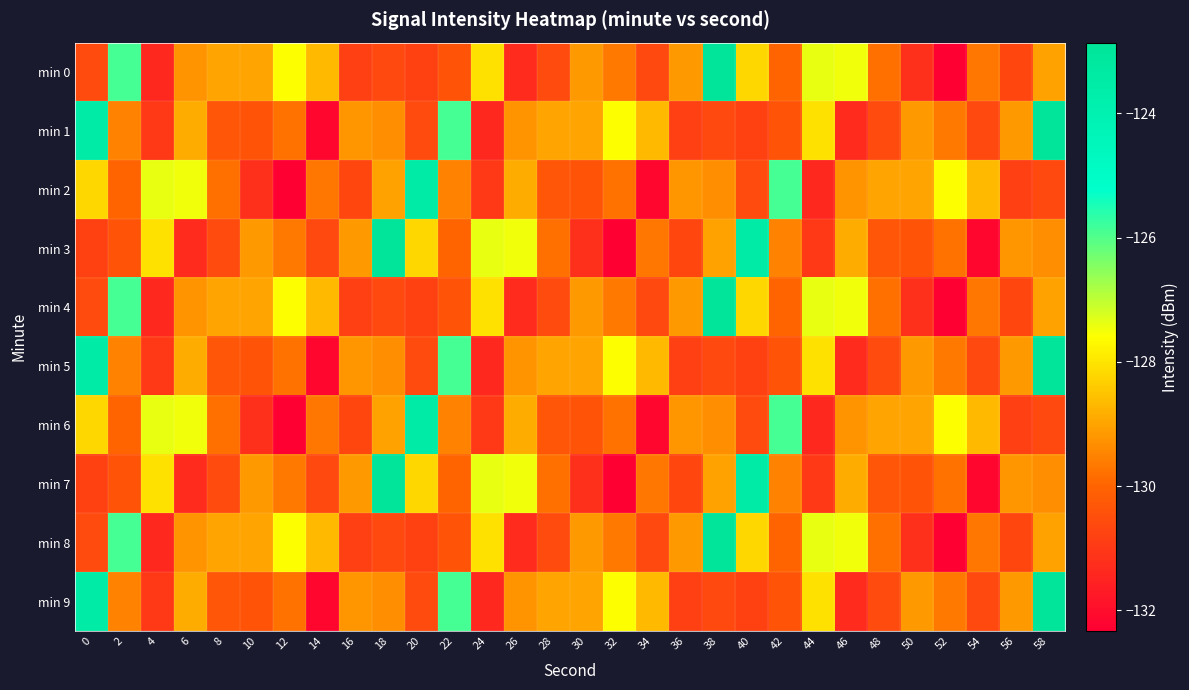

Reading left to right, transcribe all the data shown in this chart.

min 0: 0=-130.6	2=-125.9	4=-131.4	6=-129.2	8=-129.0	10=-129.0	12=-127.6	14=-128.6	16=-130.8	18=-130.6	20=-130.8	22=-130.4	24=-128.1	26=-131.3	28=-130.6	30=-129.2	32=-129.7	34=-130.6	36=-129.2	38=-122.9	40=-128.2	42=-130.0	44=-127.4	46=-127.5	48=-129.8	50=-131.2	52=-132.3	54=-129.7	56=-130.7	58=-129.0
min 1: 0=-123.5	2=-129.5	4=-131.0	6=-128.9	8=-130.3	10=-130.4	12=-129.8	14=-132.2	16=-129.2	18=-129.3	20=-130.6	22=-125.9	24=-131.4	26=-129.2	28=-129.0	30=-129.0	32=-127.6	34=-128.6	36=-130.8	38=-130.6	40=-130.8	42=-130.4	44=-128.1	46=-131.3	48=-130.6	50=-129.2	52=-129.7	54=-130.6	56=-129.2	58=-122.9
min 2: 0=-128.2	2=-130.0	4=-127.4	6=-127.5	8=-129.8	10=-131.2	12=-132.3	14=-129.7	16=-130.7	18=-129.0	20=-123.5	22=-129.5	24=-131.0	26=-128.9	28=-130.3	30=-130.4	32=-129.8	34=-132.2	36=-129.2	38=-129.3	40=-130.6	42=-125.9	44=-131.4	46=-129.2	48=-129.0	50=-129.0	52=-127.6	54=-128.6	56=-130.8	58=-130.6
min 3: 0=-130.8	2=-130.4	4=-128.1	6=-131.3	8=-130.6	10=-129.2	12=-129.7	14=-130.6	16=-129.2	18=-122.9	20=-128.2	22=-130.0	24=-127.4	26=-127.5	28=-129.8	30=-131.2	32=-132.3	34=-129.7	36=-130.7	38=-129.0	40=-123.5	42=-129.5	44=-131.0	46=-128.9	48=-130.3	50=-130.4	52=-129.8	54=-132.2	56=-129.2	58=-129.3
min 4: 0=-130.6	2=-125.9	4=-131.4	6=-129.2	8=-129.0	10=-129.0	12=-127.6	14=-128.6	16=-130.8	18=-130.6	20=-130.8	22=-130.4	24=-128.1	26=-131.3	28=-130.6	30=-129.2	32=-129.7	34=-130.6	36=-129.2	38=-122.9	40=-128.2	42=-130.0	44=-127.4	46=-127.5	48=-129.8	50=-131.2	52=-132.3	54=-129.7	56=-130.7	58=-129.0
min 5: 0=-123.5	2=-129.5	4=-131.0	6=-128.9	8=-130.3	10=-130.4	12=-129.8	14=-132.2	16=-129.2	18=-129.3	20=-130.6	22=-125.9	24=-131.4	26=-129.2	28=-129.0	30=-129.0	32=-127.6	34=-128.6	36=-130.8	38=-130.6	40=-130.8	42=-130.4	44=-128.1	46=-131.3	48=-130.6	50=-129.2	52=-129.7	54=-130.6	56=-129.2	58=-122.9
min 6: 0=-128.2	2=-130.0	4=-127.4	6=-127.5	8=-129.8	10=-131.2	12=-132.3	14=-129.7	16=-130.7	18=-129.0	20=-123.5	22=-129.5	24=-131.0	26=-128.9	28=-130.3	30=-130.4	32=-129.8	34=-132.2	36=-129.2	38=-129.3	40=-130.6	42=-125.9	44=-131.4	46=-129.2	48=-129.0	50=-129.0	52=-127.6	54=-128.6	56=-130.8	58=-130.6
min 7: 0=-130.8	2=-130.4	4=-128.1	6=-131.3	8=-130.6	10=-129.2	12=-129.7	14=-130.6	16=-129.2	18=-122.9	20=-128.2	22=-130.0	24=-127.4	26=-127.5	28=-129.8	30=-131.2	32=-132.3	34=-129.7	36=-130.7	38=-129.0	40=-123.5	42=-129.5	44=-131.0	46=-128.9	48=-130.3	50=-130.4	52=-129.8	54=-132.2	56=-129.2	58=-129.3
min 8: 0=-130.6	2=-125.9	4=-131.4	6=-129.2	8=-129.0	10=-129.0	12=-127.6	14=-128.6	16=-130.8	18=-130.6	20=-130.8	22=-130.4	24=-128.1	26=-131.3	28=-130.6	30=-129.2	32=-129.7	34=-130.6	36=-129.2	38=-122.9	40=-128.2	42=-130.0	44=-127.4	46=-127.5	48=-129.8	50=-131.2	52=-132.3	54=-129.7	56=-130.7	58=-129.0
min 9: 0=-123.5	2=-129.5	4=-131.0	6=-128.9	8=-130.3	10=-130.4	12=-129.8	14=-132.2	16=-129.2	18=-129.3	20=-130.6	22=-125.9	24=-131.4	26=-129.2	28=-129.0	30=-129.0	32=-127.6	34=-128.6	36=-130.8	38=-130.6	40=-130.8	42=-130.4	44=-128.1	46=-131.3	48=-130.6	50=-129.2	52=-129.7	54=-130.6	56=-129.2	58=-122.9